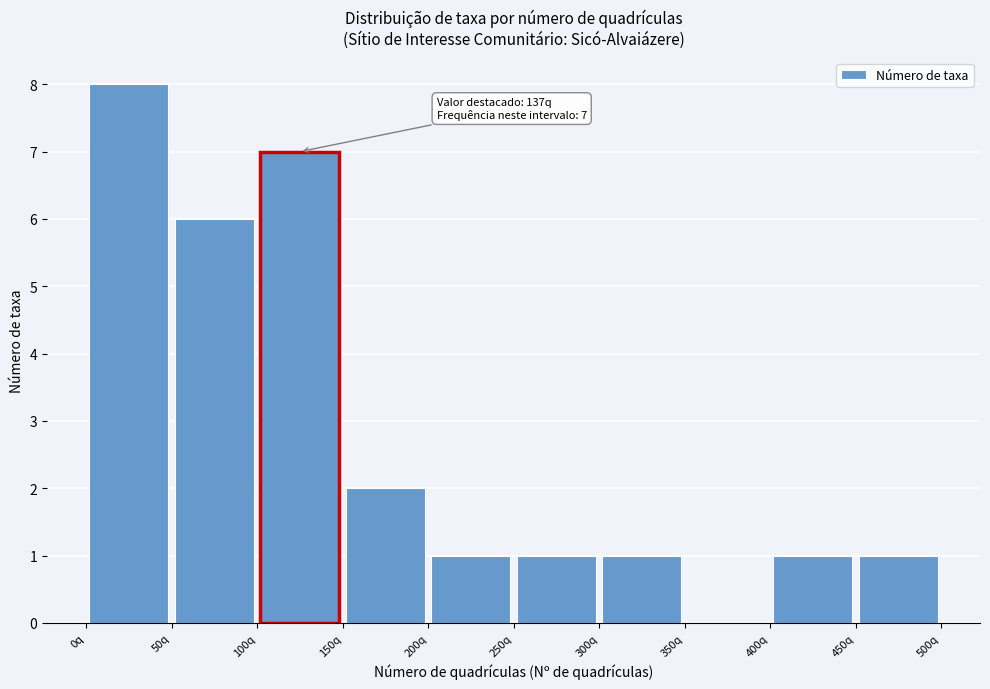

Over which range of the x-axis is the bar tallest?

0 to 50